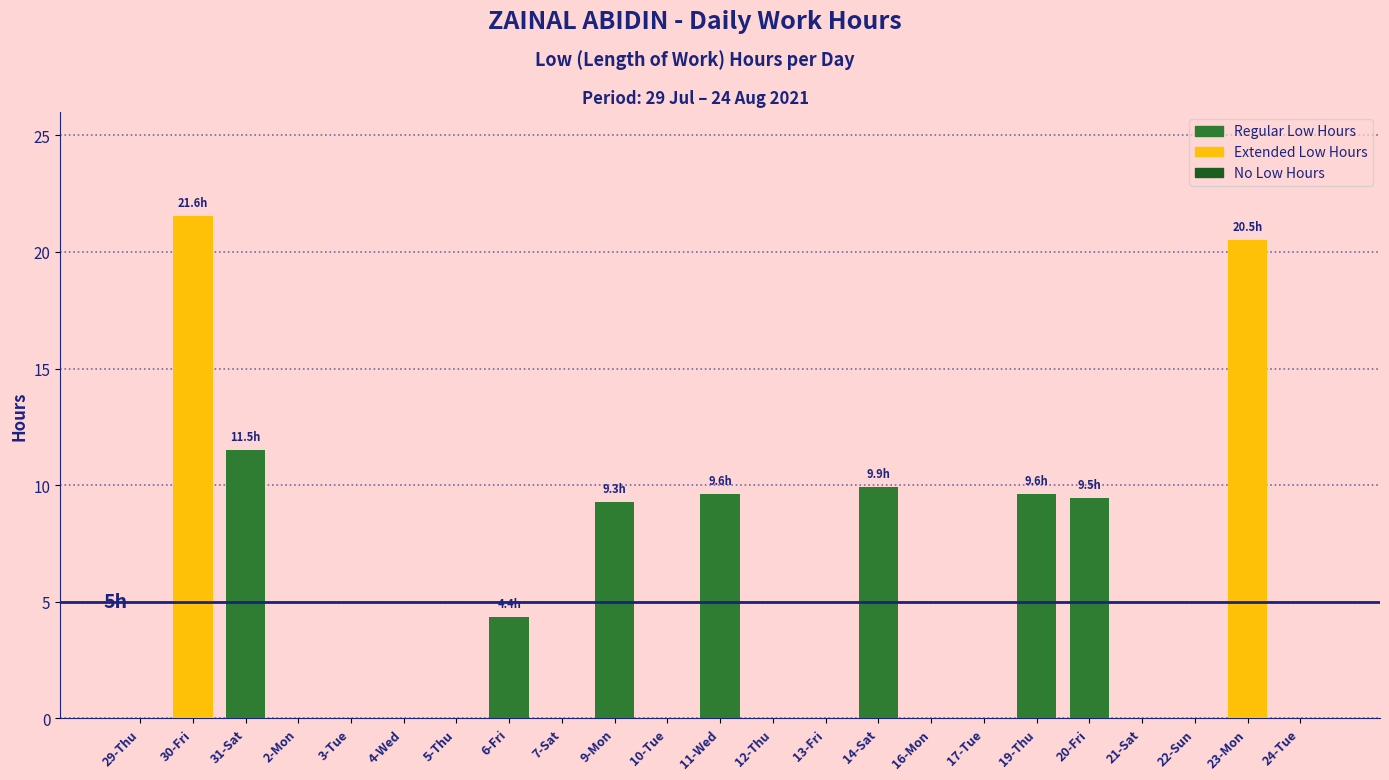

What is the sum of all values?

105.8